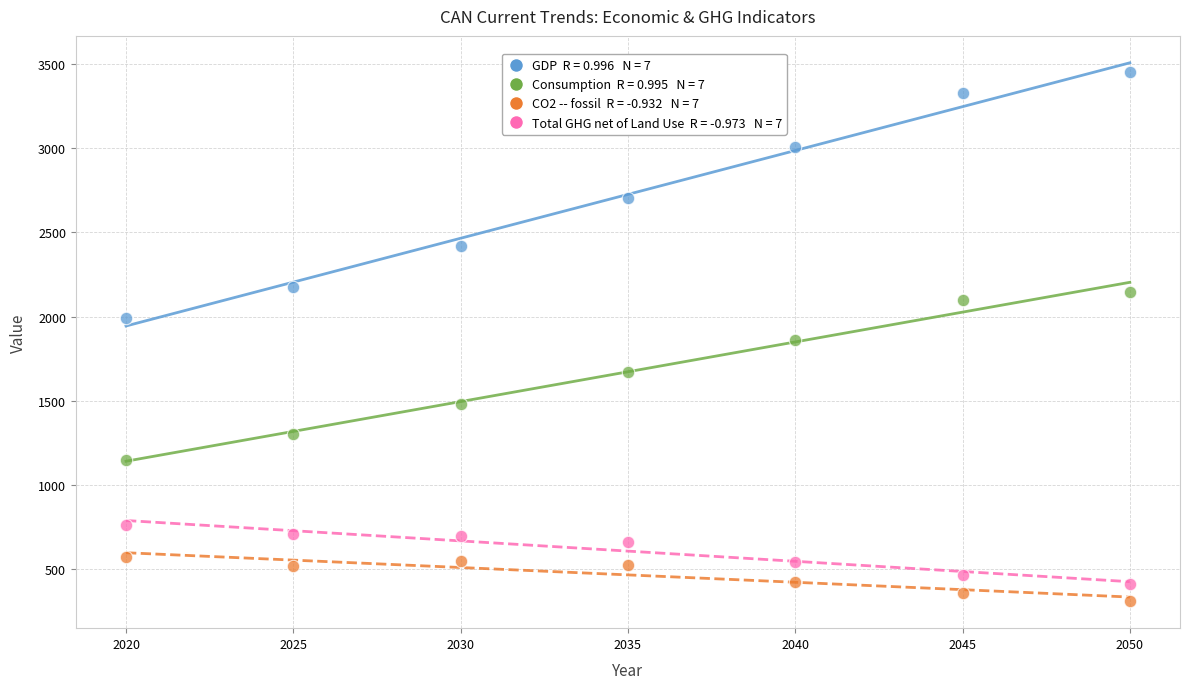

Across all data points, what is the range of Y values (max minus min)?

3143.0